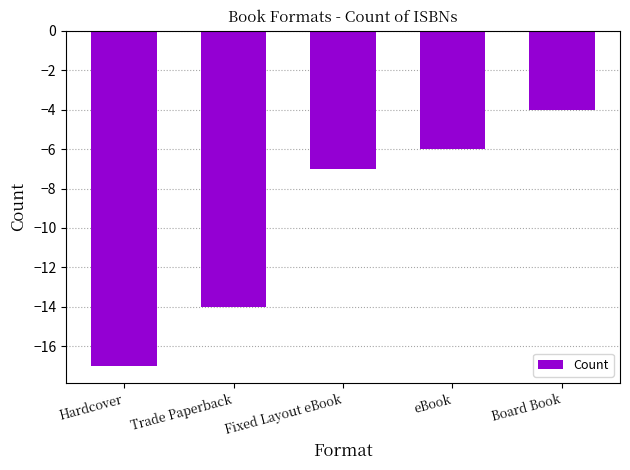

Between Trade Paperback and Hardcover, which is larger?

Trade Paperback